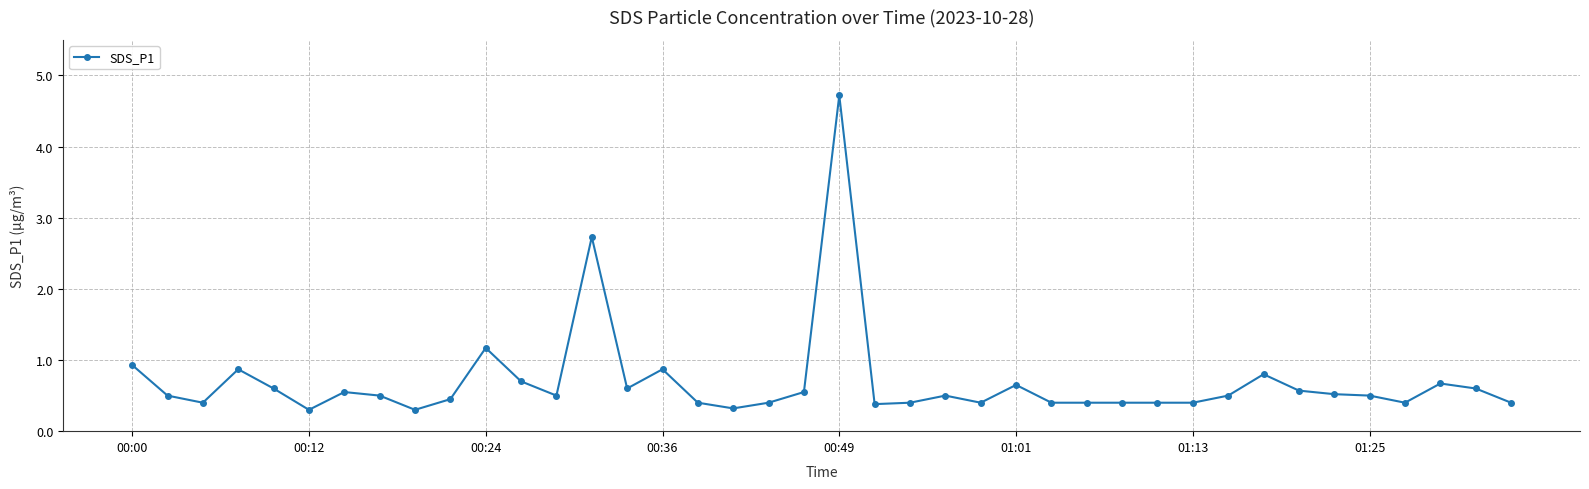

True or false: there are more than 2 points higher than both neighbors.

True